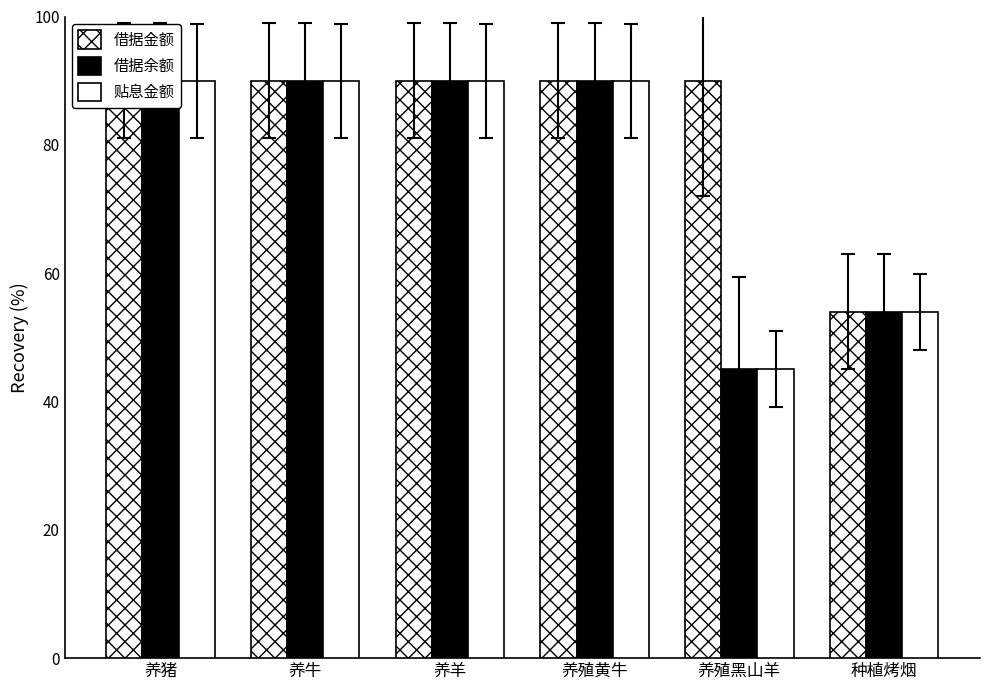

Rank the series at 种植烤烟 from highest to lowest value.

贴息金额, 借据金额, 借据余额